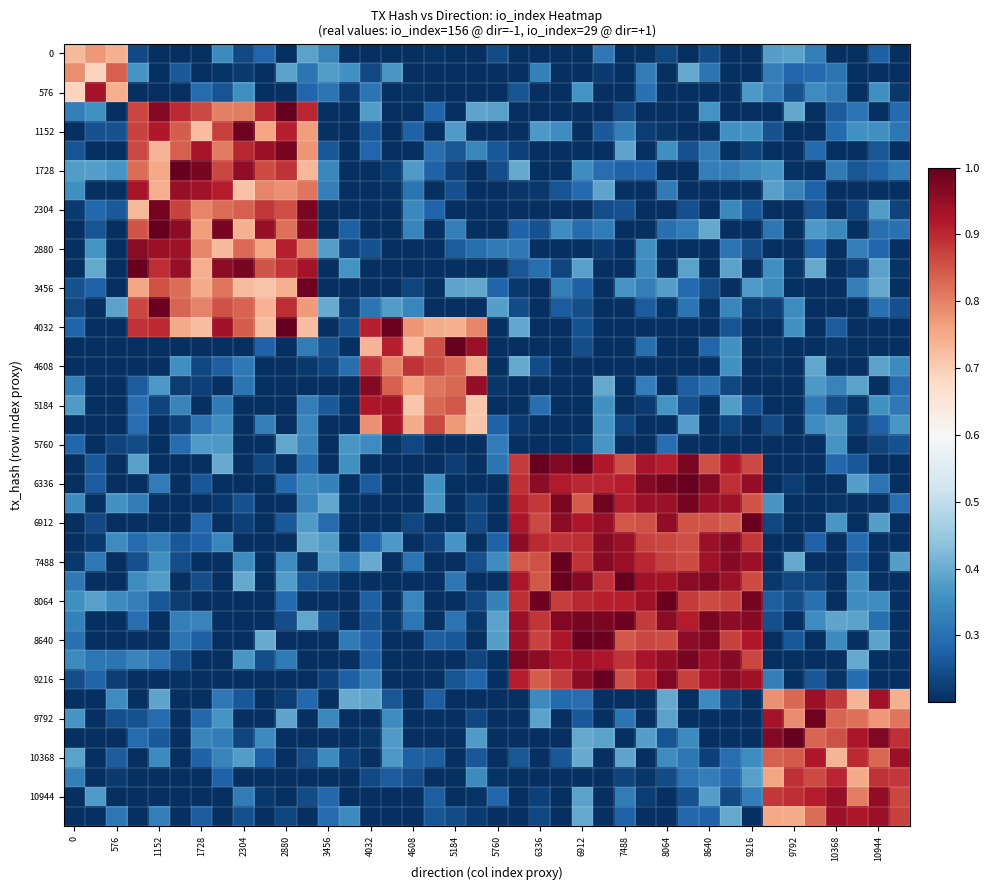

At how many categories does at least one series exceed 0?

40